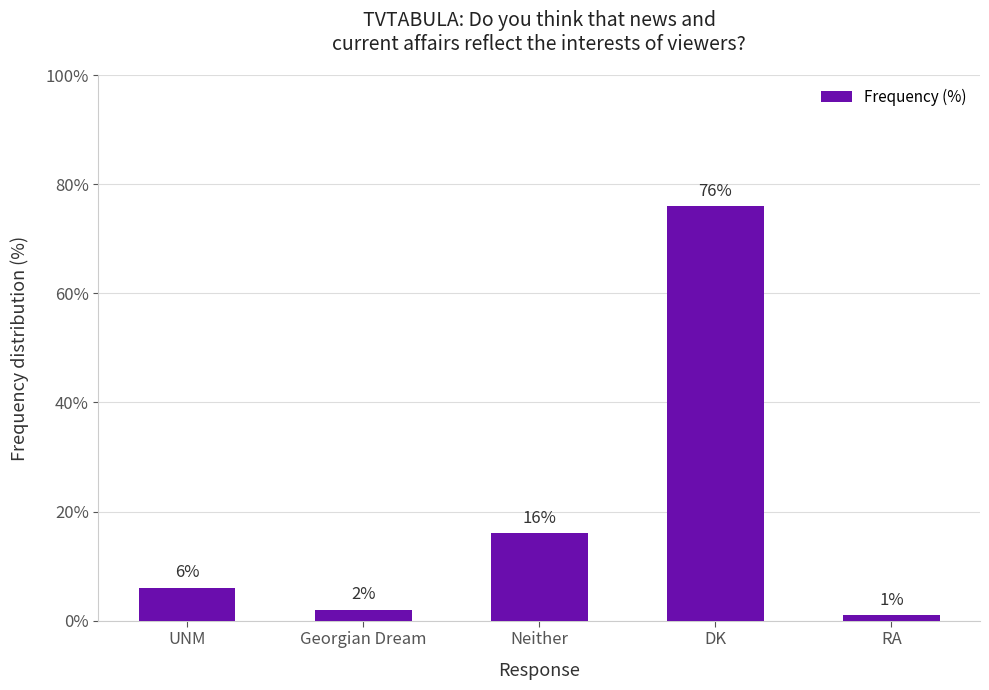

Reading left to right, extract all data points from this chart.

6	2	16	76	1